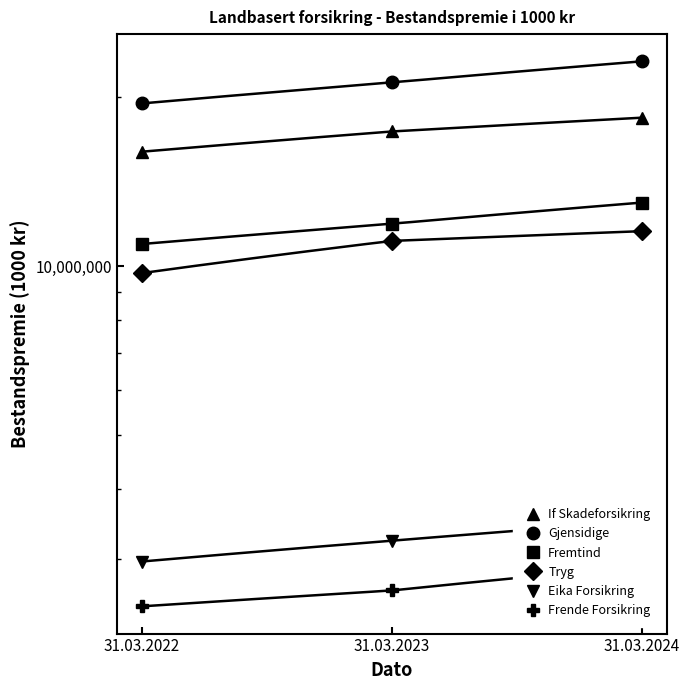

Which series has the largest total across all categories?

Gjensidige